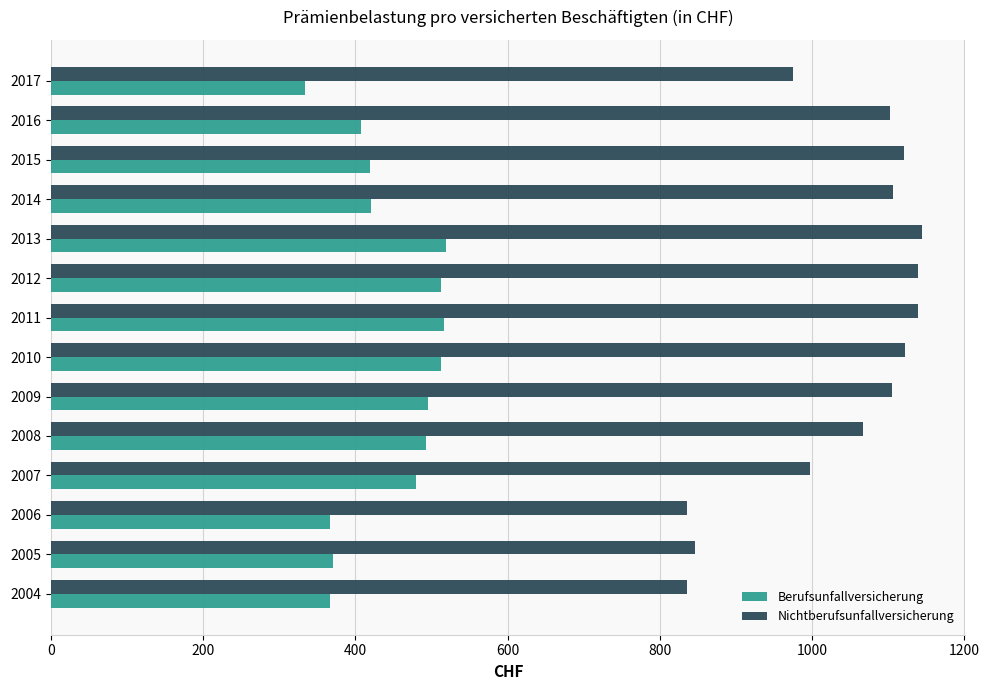

True or false: Nichtberufsunfallversicherung has a value of 836.1 at 2004.

True